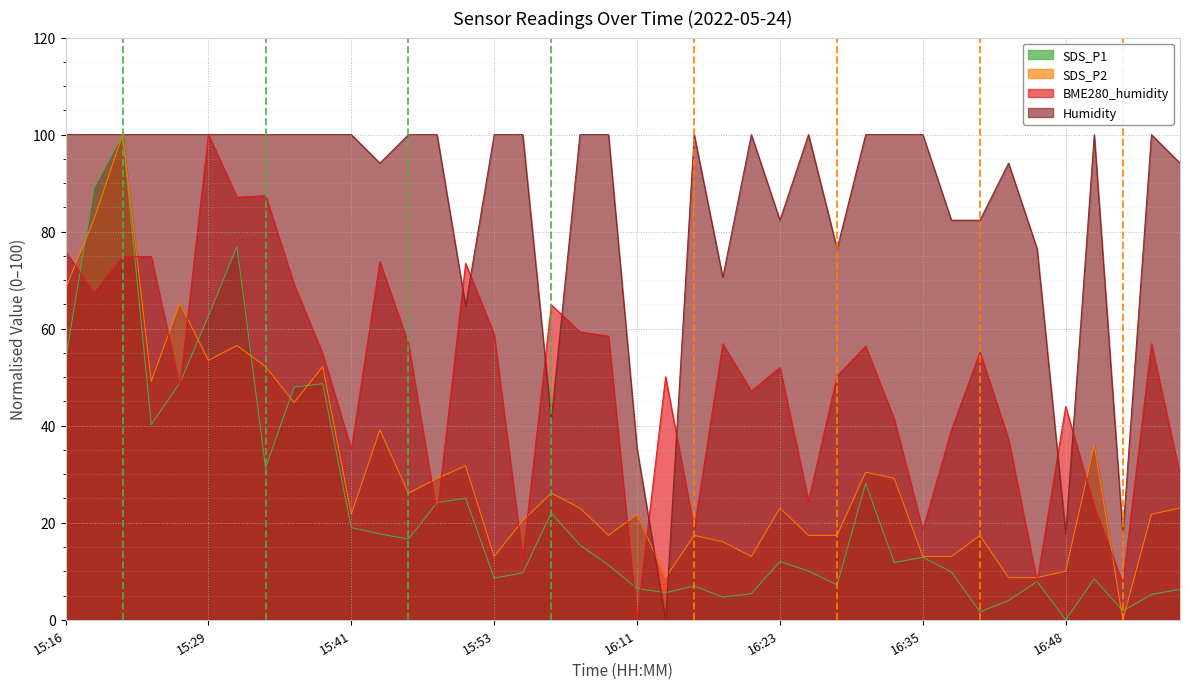

Where does the SDS_P1 series first go above 12?

15:16